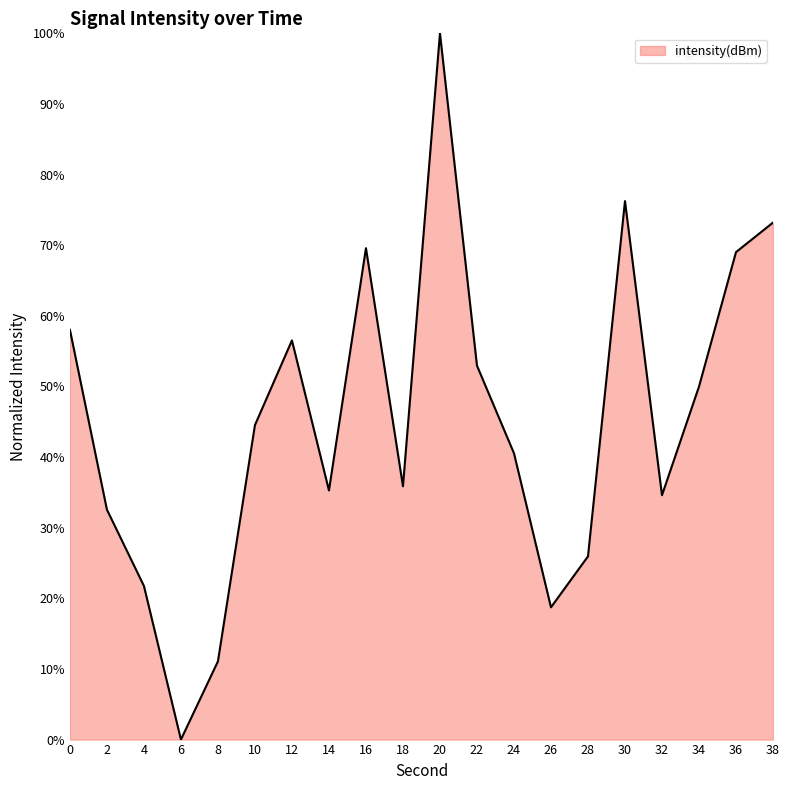

True or false: the data shows 37.8 at 28.

False